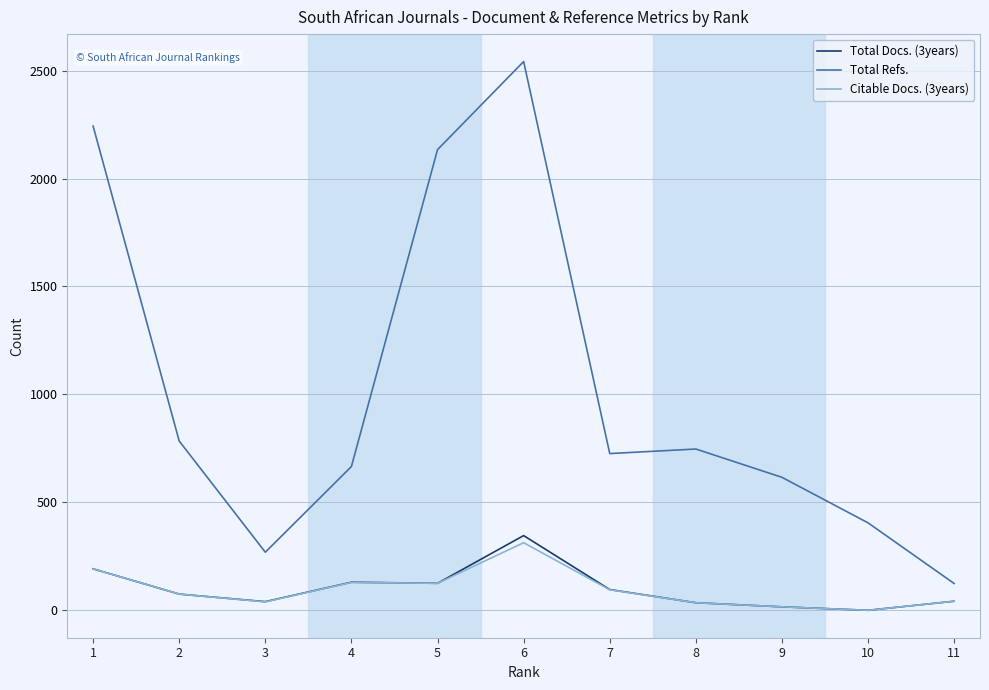

How many lines are shown in the chart?

3